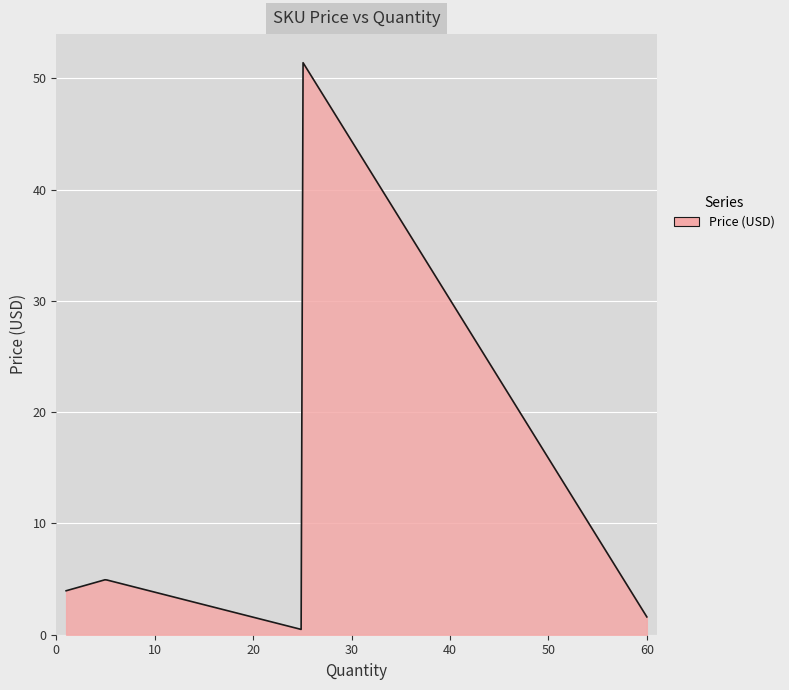

What is the minimum value shown in the chart?

0.5